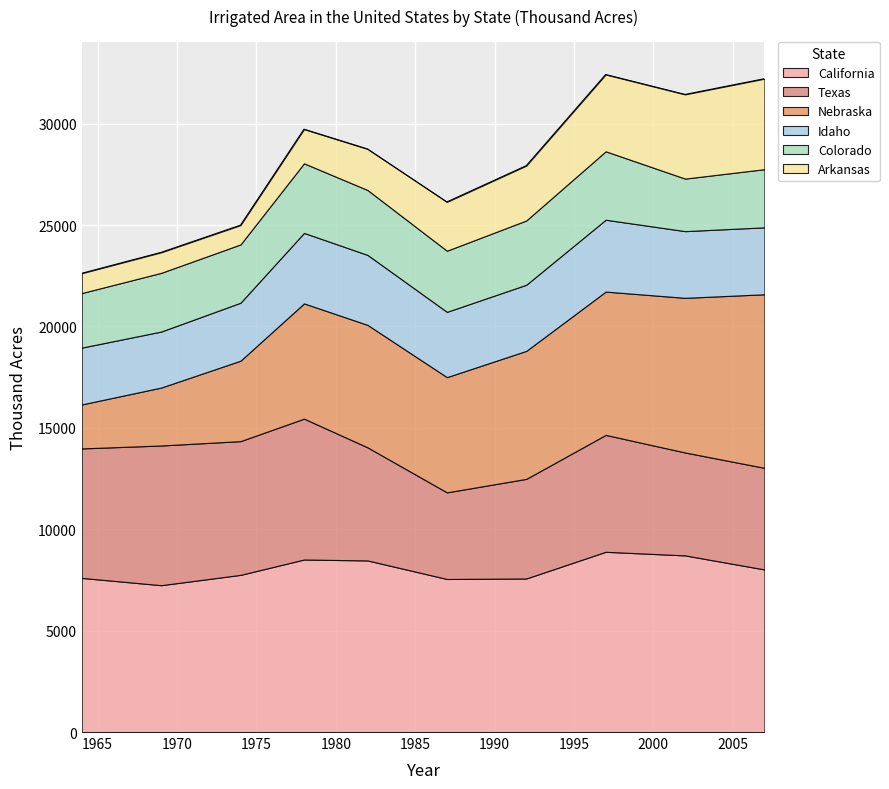

At which label is Idaho closest to 3152?

1987